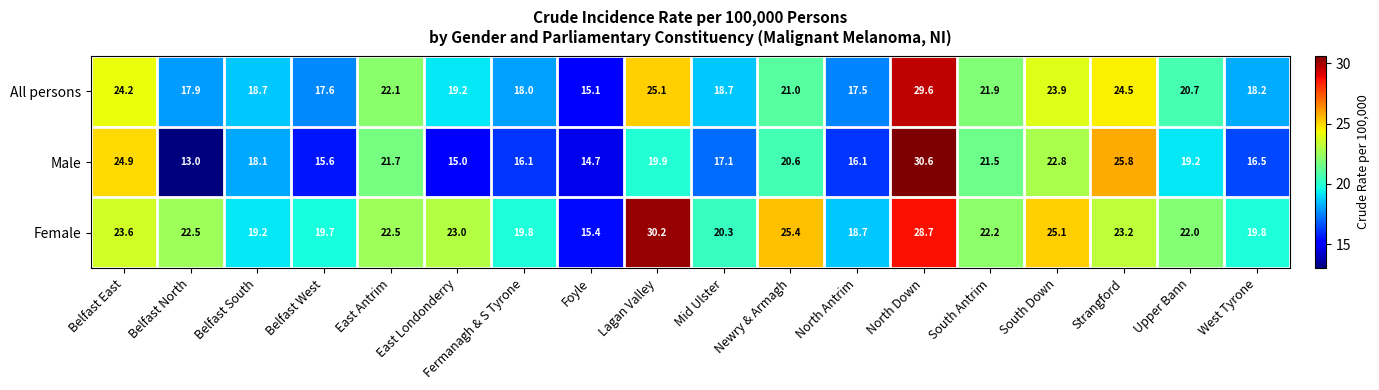

Rank the series by their average value, from lowest to highest.

Male, All persons, Female